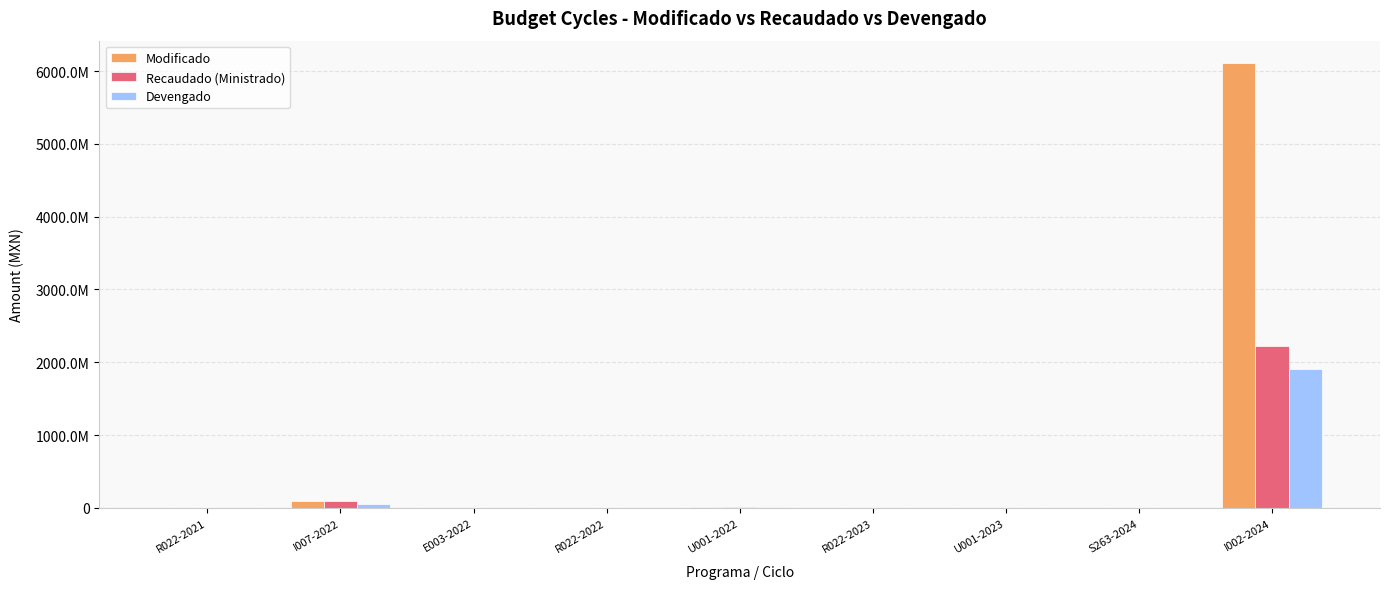

Is the value of Devengado at E003-2022 greater than the value of Recaudado (Ministrado) at R022-2023?

Yes